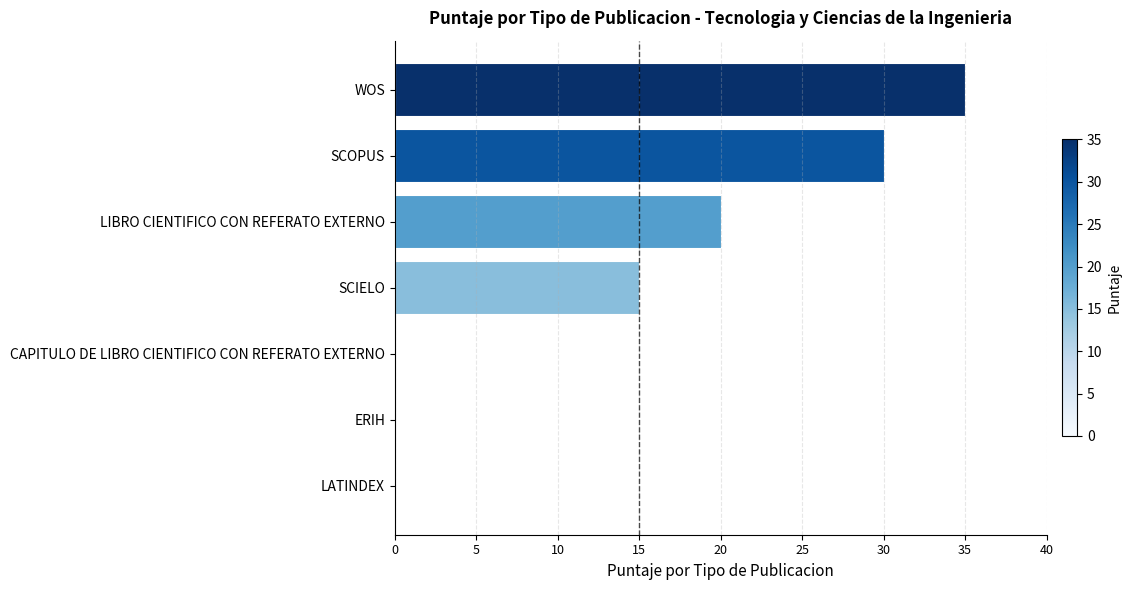

Reading top to bottom, transcribe all the data shown in this chart.

WOS=35	SCOPUS=30	LIBRO CIENTIFICO CON REFERATO EXTERNO=20	SCIELO=15	CAPITULO DE LIBRO CIENTIFICO CON REFERATO EXTERNO=0	ERIH=0	LATINDEX=0